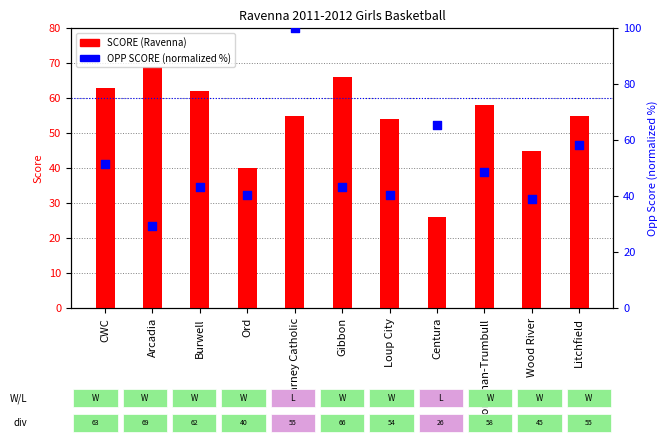

Which series has the largest total across all categories?

SCORE